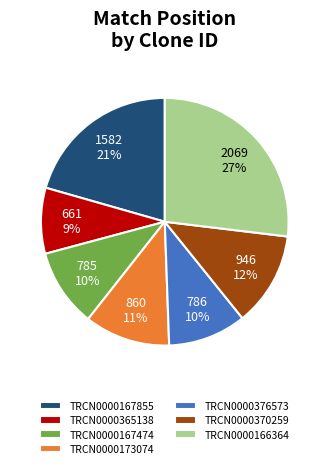

To the nearest percent, what is the combined percentage of TRCN0000166364 and TRCN0000365138?

36%